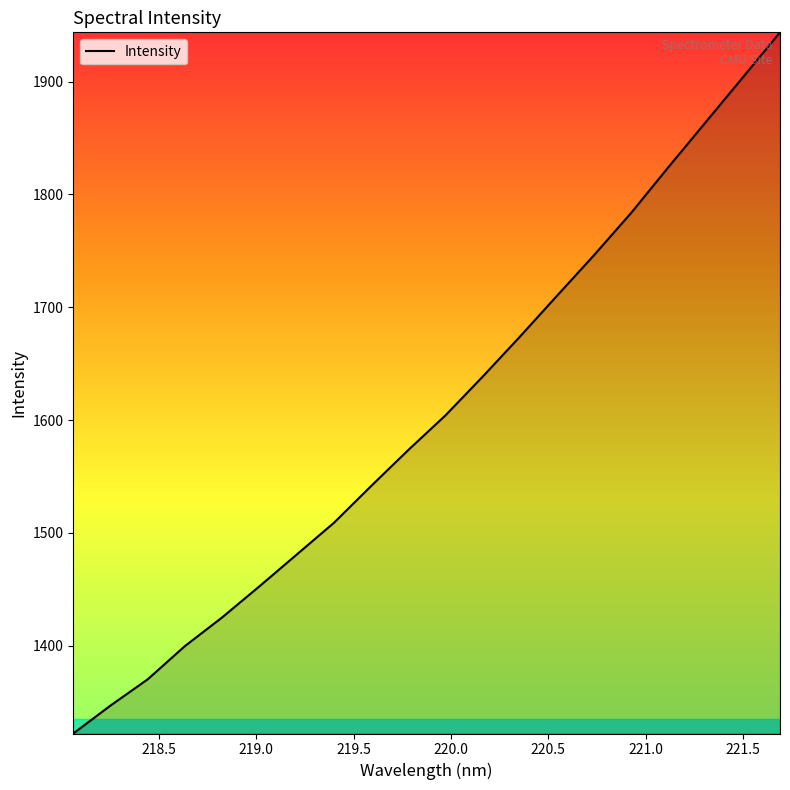

What is the maximum value shown in the chart?

1943.7